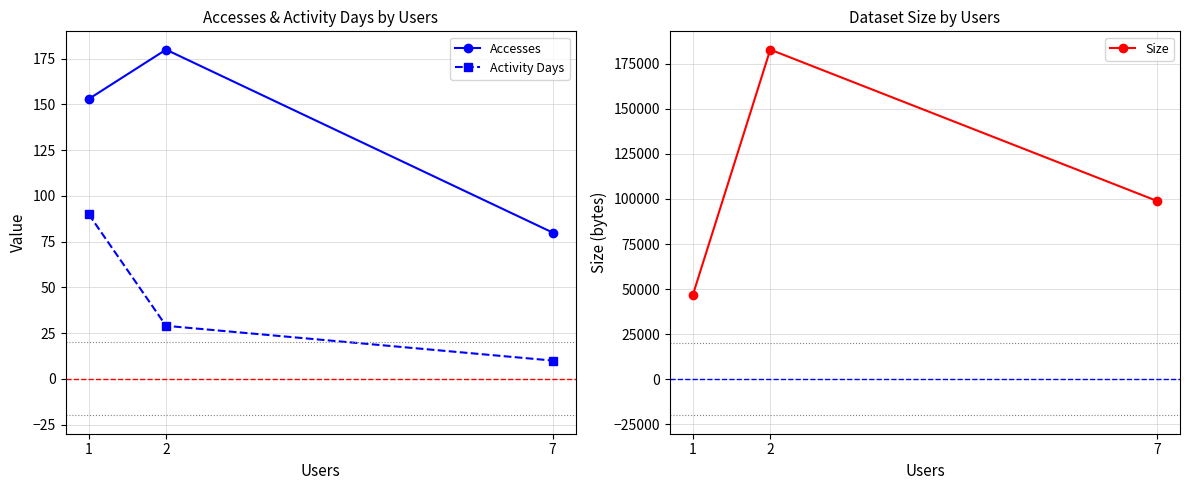

Rank the series at 2 from lowest to highest value.

Activity Days, Accesses, Size